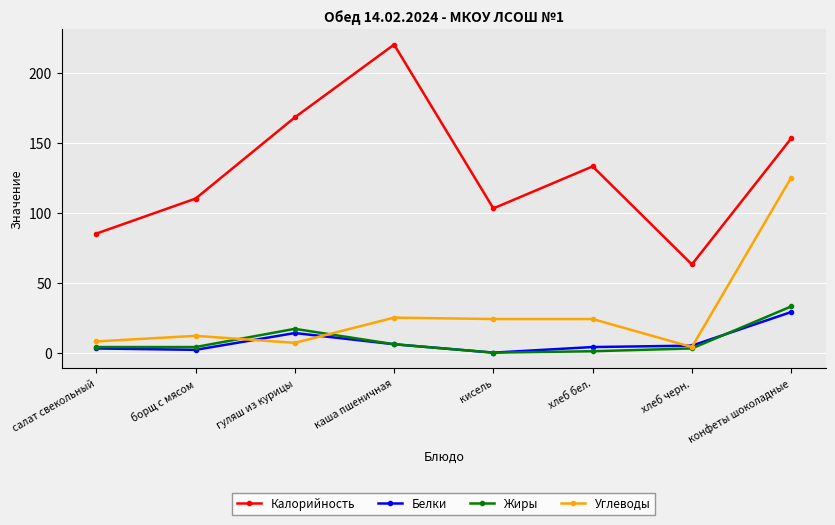

How many distinct data groups are displayed?

4